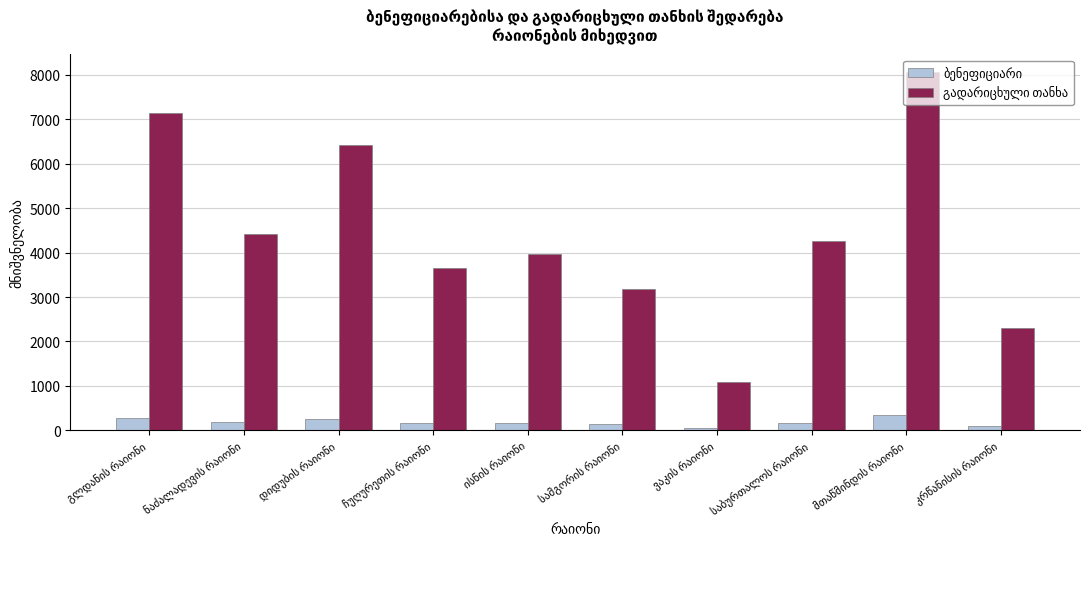

At how many categories does at least one series exceed 3831?

6